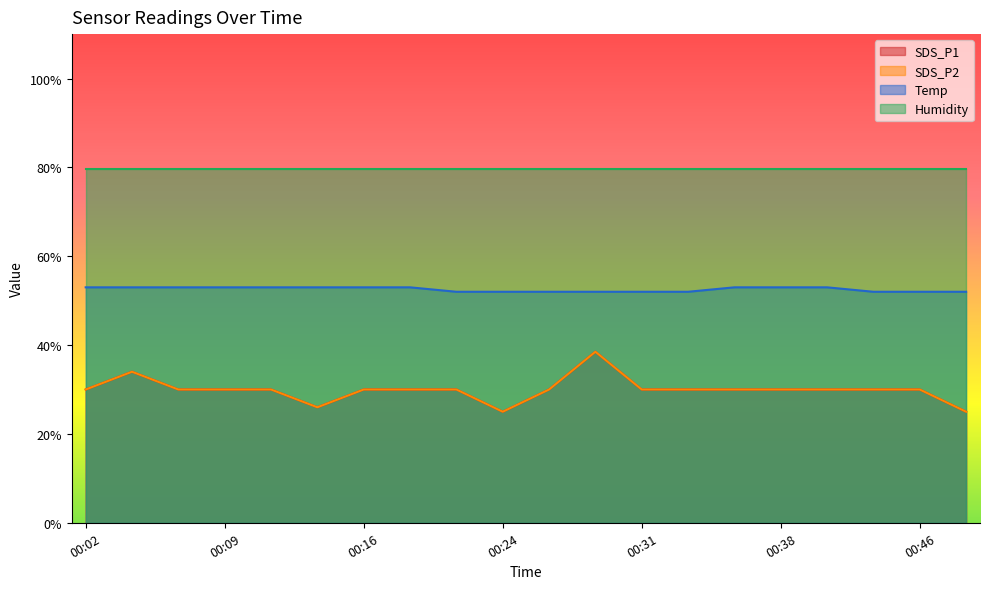

Between 00:16 and 00:26, which series saw the biggest shift?

Temp